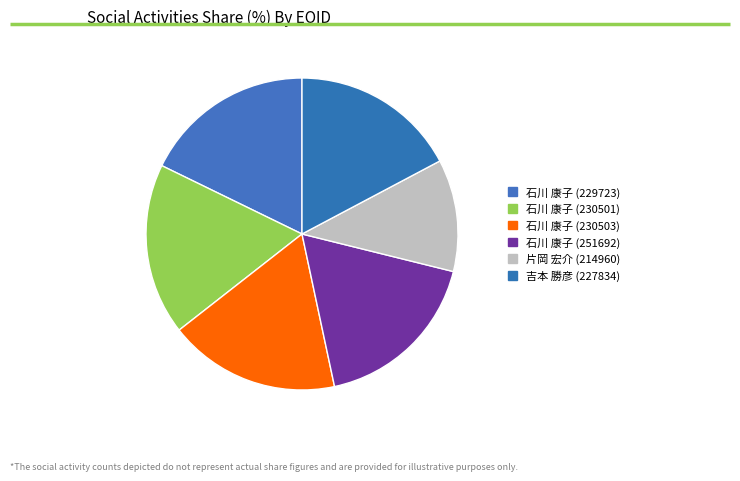

How many slices are in this pie chart?

6